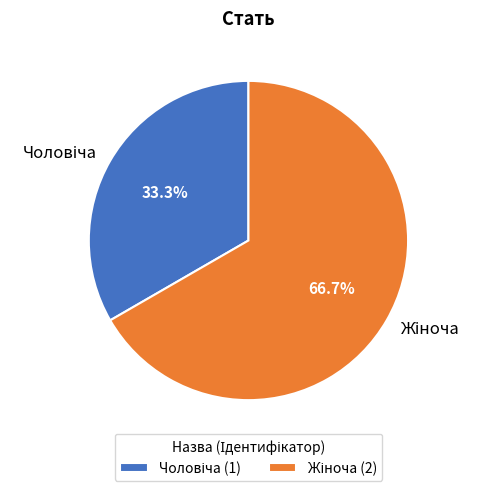

Is there any slice that represents more than half of the pie?

Yes